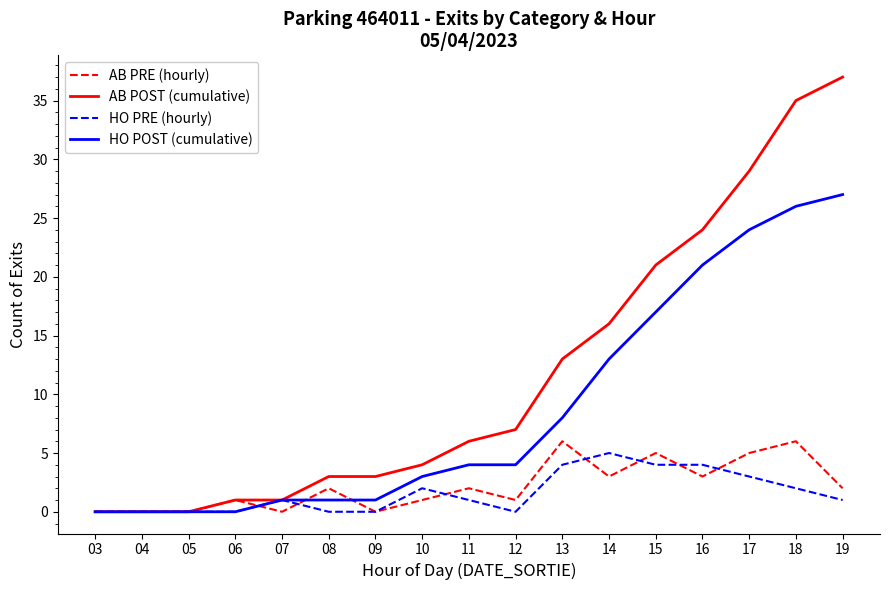

List the series in order of their peak value, lowest first.

HO PRE (hourly), AB PRE (hourly), HO POST (cumulative), AB POST (cumulative)